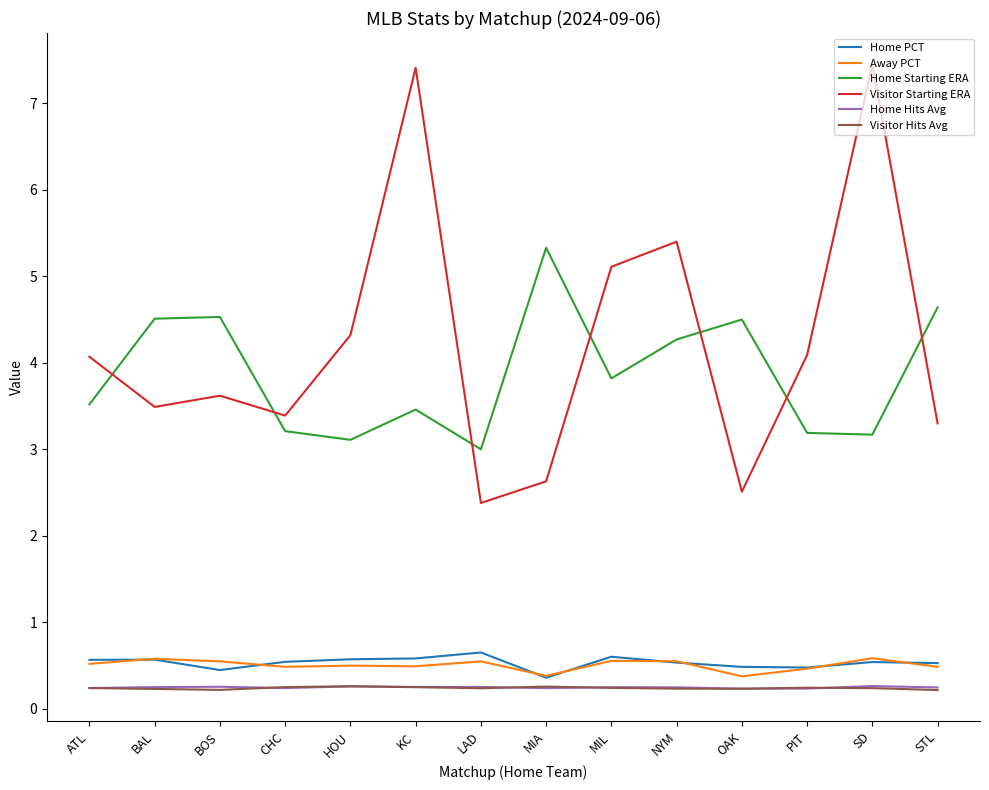

What position from the right is KC?

9